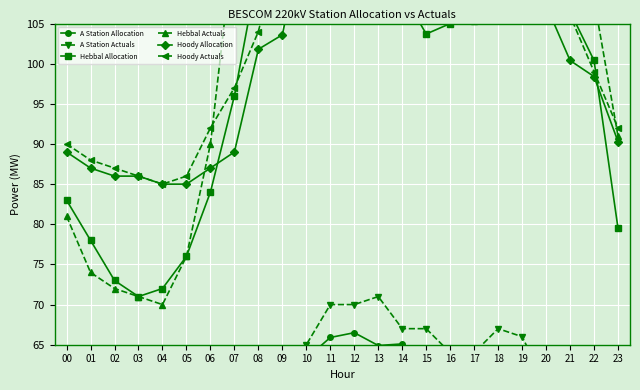

What are all the series names shown in the legend?

A Station Allocation, A Station Actuals, Hebbal Allocation, Hebbal Actuals, Hoody Allocation, Hoody Actuals